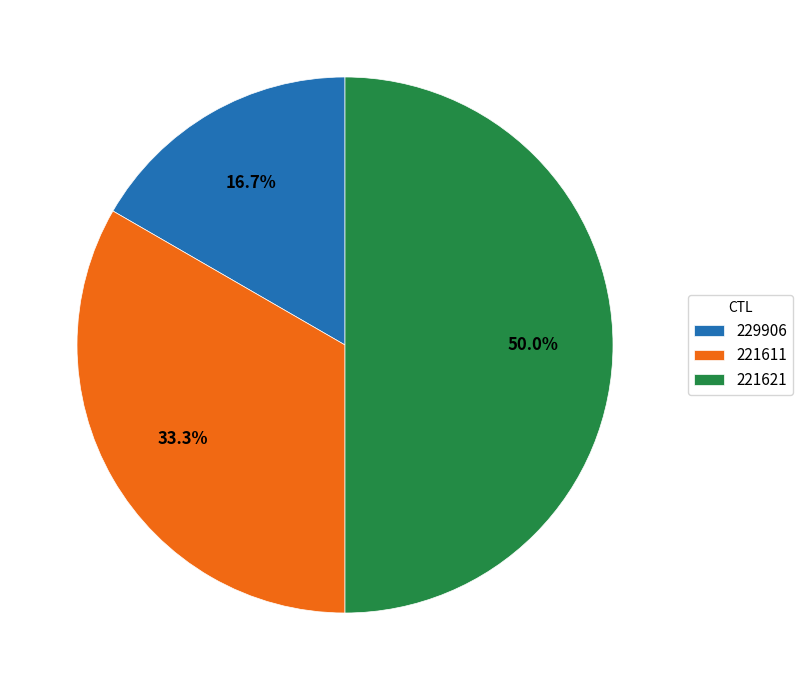

Is 229906 the majority of the pie?

No